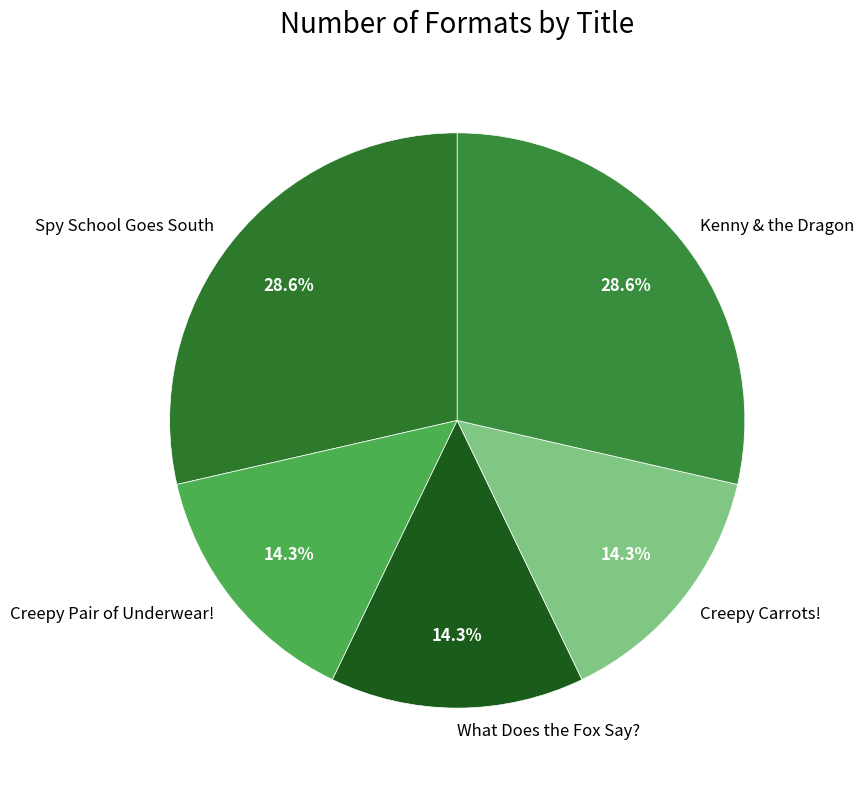

Does Creepy Pair of Underwear! account for over 50% of the chart?

No